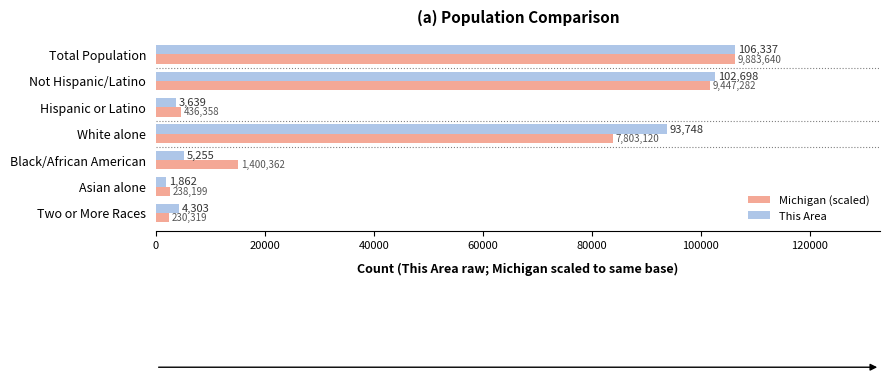

At which category is the sum across all series the highest?

Total Population